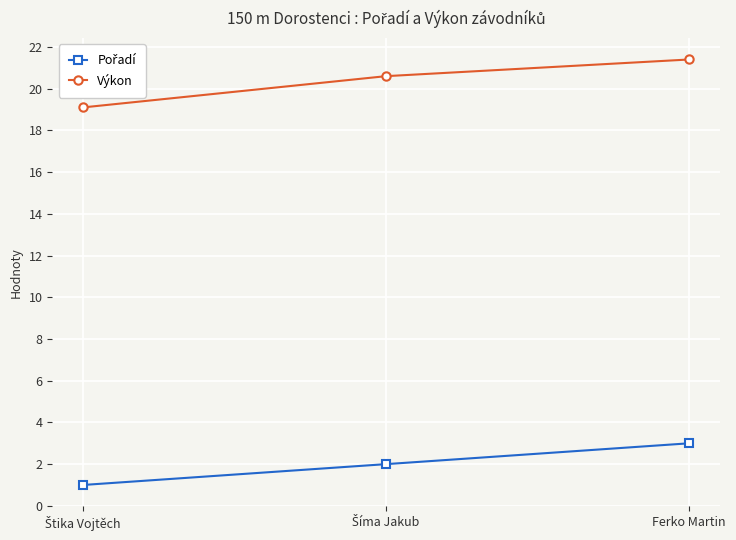

Does the chart have visible grid lines?

Yes